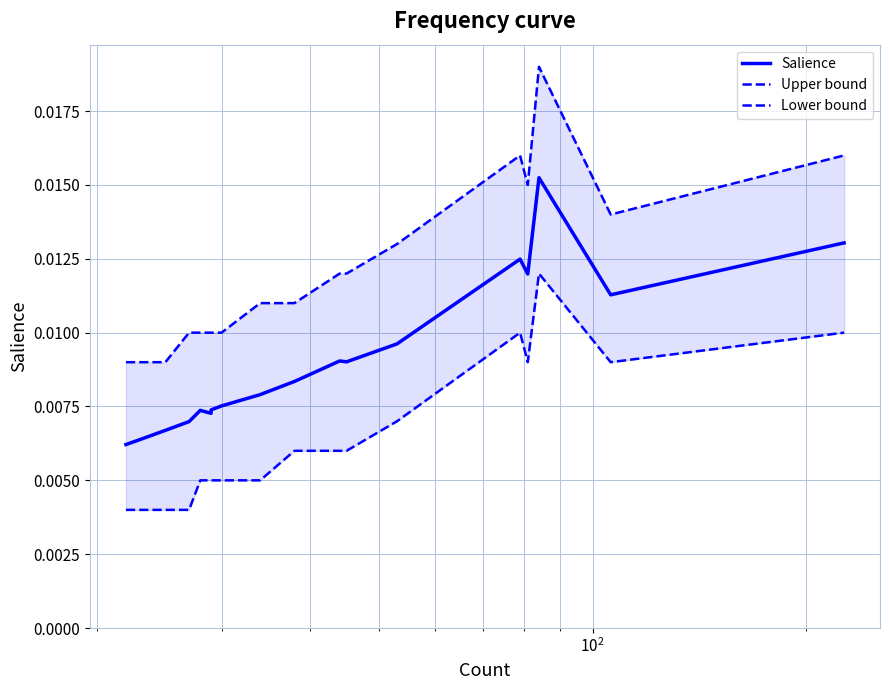

In Upper bound, how many points are lower than both neighbors (excluding endpoints)?

2